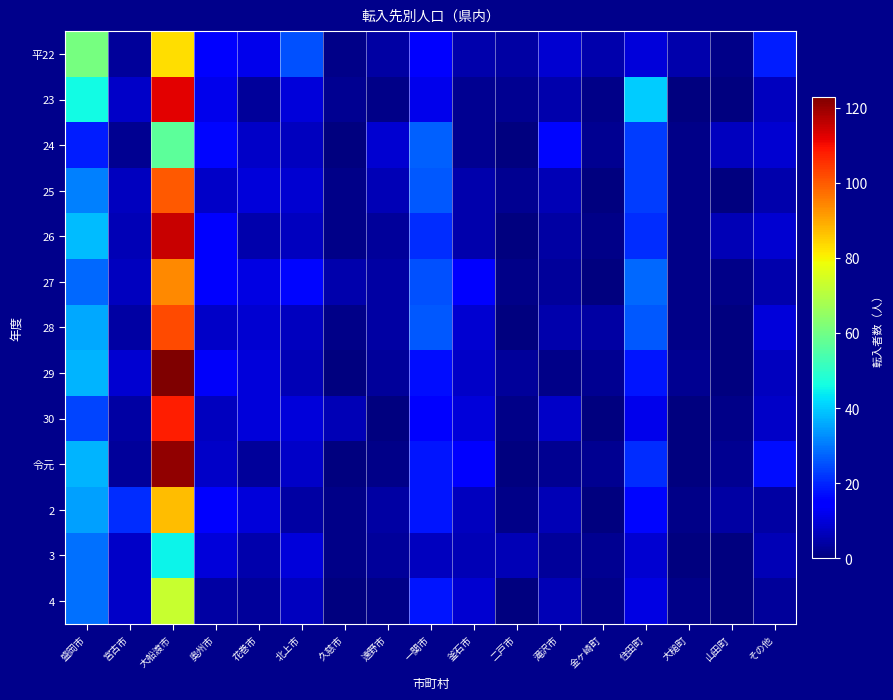

Reading left to right, transcribe all the data shown in this chart.

平22: 盛岡市=61	宮古市=3	大船渡市=83	奥州市=15	花巻市=12	北上市=25	久慈市=1	遠野市=4	一関市=14	釜石市=5	二戸市=4	滝沢市=9	金ヶ崎町=5	住田町=10	大槌町=5	山田町=1	その他=19
23: 盛岡市=46	宮古市=8	大船渡市=112	奥州市=12	花巻市=3	北上市=10	久慈市=2	遠野市=1	一関市=12	釜石市=2	二戸市=2	滝沢市=5	金ヶ崎町=1	住田町=40	大槌町=0	山田町=0	その他=7
24: 盛岡市=19	宮古市=2	大船渡市=57	奥州市=16	花巻市=8	北上市=7	久慈市=0	遠野市=9	一関市=27	釜石市=2	二戸市=0	滝沢市=16	金ヶ崎町=2	住田町=23	大槌町=1	山田町=7	その他=9
25: 盛岡市=31	宮古市=7	大船渡市=100	奥州市=8	花巻市=10	北上市=9	久慈市=1	遠野市=6	一関市=26	釜石市=5	二戸市=2	滝沢市=6	金ヶ崎町=0	住田町=23	大槌町=1	山田町=0	その他=5
26: 盛岡市=38	宮古市=6	大船渡市=115	奥州市=14	花巻市=5	北上市=7	久慈市=1	遠野市=3	一関市=21	釜石市=5	二戸市=0	滝沢市=4	金ヶ崎町=1	住田町=21	大槌町=1	山田町=6	その他=9
27: 盛岡市=28	宮古市=7	大船渡市=94	奥州市=15	花巻市=11	北上市=16	久慈市=5	遠野市=4	一関市=25	釜石市=14	二戸市=1	滝沢市=3	金ヶ崎町=0	住田町=28	大槌町=1	山田町=1	その他=5
28: 盛岡市=36	宮古市=4	大船渡市=102	奥州市=8	花巻市=9	北上市=7	久慈市=1	遠野市=4	一関市=26	釜石市=9	二戸市=0	滝沢市=5	金ヶ崎町=4	住田町=26	大槌町=1	山田町=0	その他=10
29: 盛岡市=37	宮古市=9	大船渡市=123	奥州市=13	花巻市=10	北上市=6	久慈市=0	遠野市=3	一関市=17	釜石市=8	二戸市=3	滝沢市=1	金ヶ崎町=2	住田町=18	大槌町=2	山田町=0	その他=7
30: 盛岡市=24	宮古市=4	大船渡市=108	奥州市=7	花巻市=10	北上市=10	久慈市=6	遠野市=0	一関市=15	釜石市=10	二戸市=1	滝沢市=8	金ヶ崎町=0	住田町=12	大槌町=0	山田町=1	その他=8
令元: 盛岡市=37	宮古市=3	大船渡市=121	奥州市=8	花巻市=3	北上市=8	久慈市=0	遠野市=1	一関市=18	釜石市=14	二戸市=0	滝沢市=2	金ヶ崎町=2	住田町=21	大槌町=0	山田町=2	その他=17
2: 盛岡市=35	宮古市=21	大船渡市=87	奥州市=14	花巻市=10	北上市=4	久慈市=1	遠野市=4	一関市=18	釜石市=7	二戸市=1	滝沢市=6	金ヶ崎町=0	住田町=16	大槌町=1	山田町=4	その他=4
3: 盛岡市=29	宮古市=8	大船渡市=45	奥州市=10	花巻市=5	北上市=10	久慈市=1	遠野市=3	一関市=7	釜石市=6	二戸市=6	滝沢市=3	金ヶ崎町=2	住田町=9	大槌町=0	山田町=0	その他=6
4: 盛岡市=29	宮古市=8	大船渡市=73	奥州市=4	花巻市=3	北上市=7	久慈市=0	遠野市=1	一関市=18	釜石市=9	二戸市=0	滝沢市=6	金ヶ崎町=1	住田町=11	大槌町=1	山田町=0	その他=3